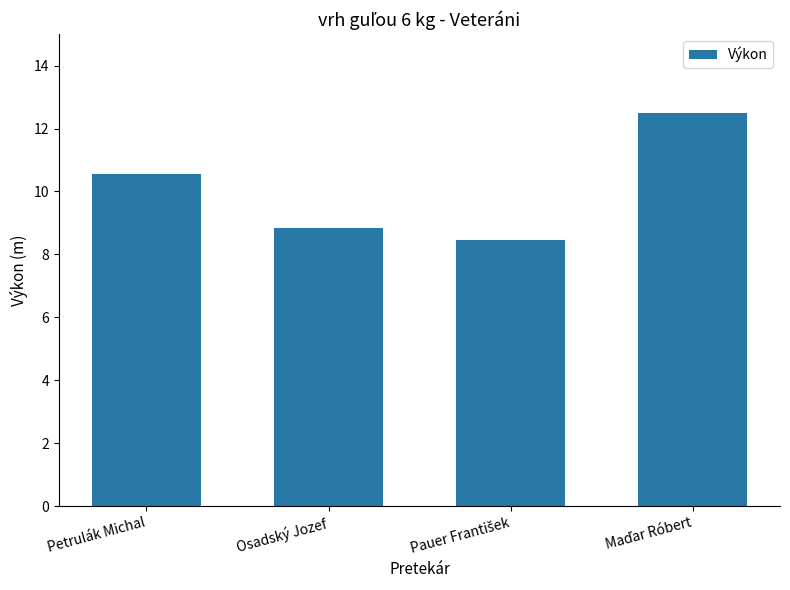

What position from the right is Osadský Jozef?

3